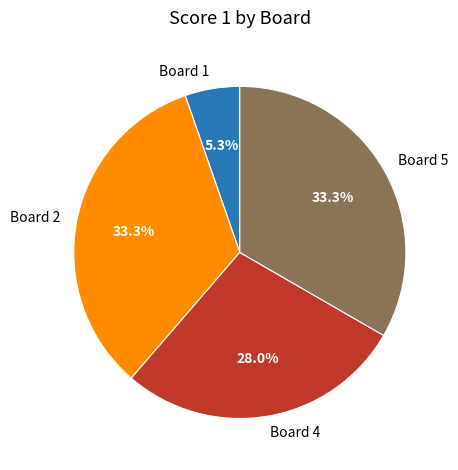

Combined, what portion of the pie is Board 1 and Board 4?

33.3%